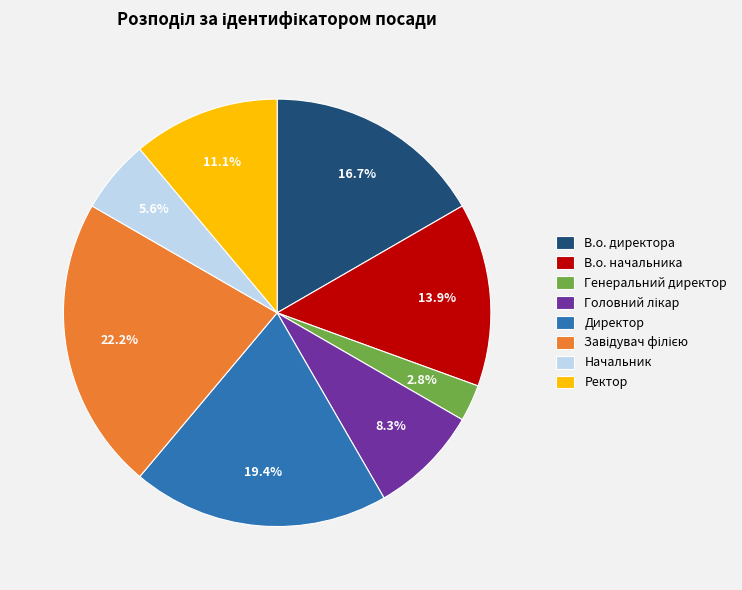

How many slices are in this pie chart?

8